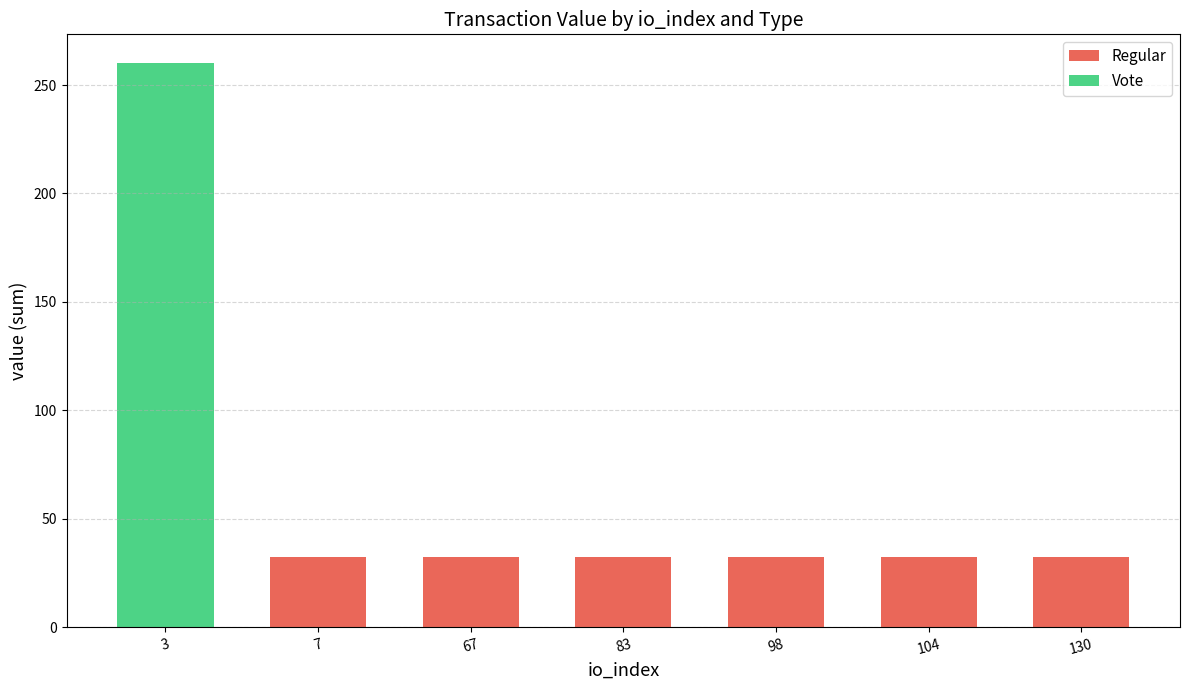

Is it true that Regular equals 32.6 at 7?

True